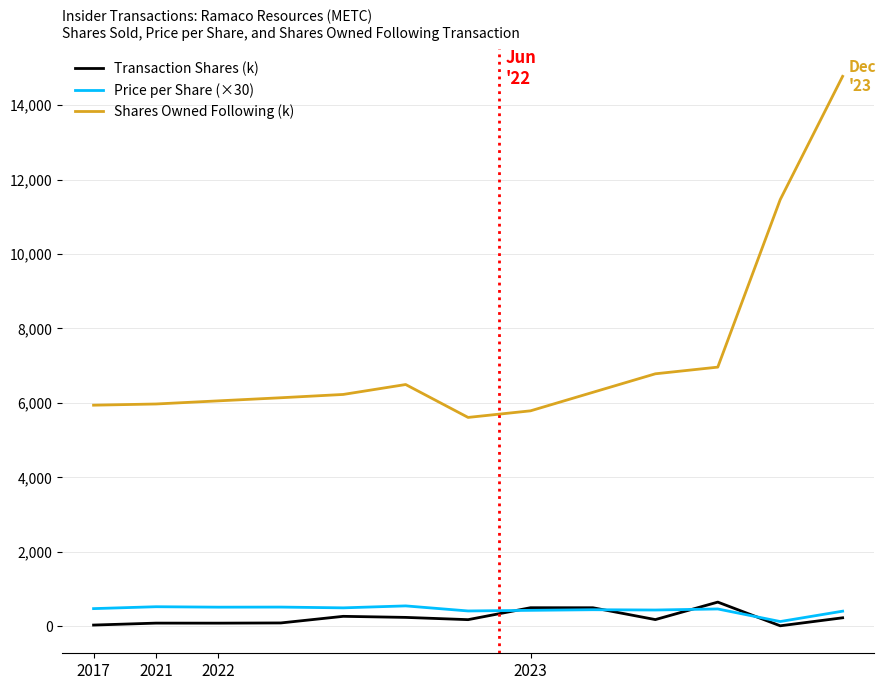

What is the sum of all Transaction Shares (k) values?

3032.3